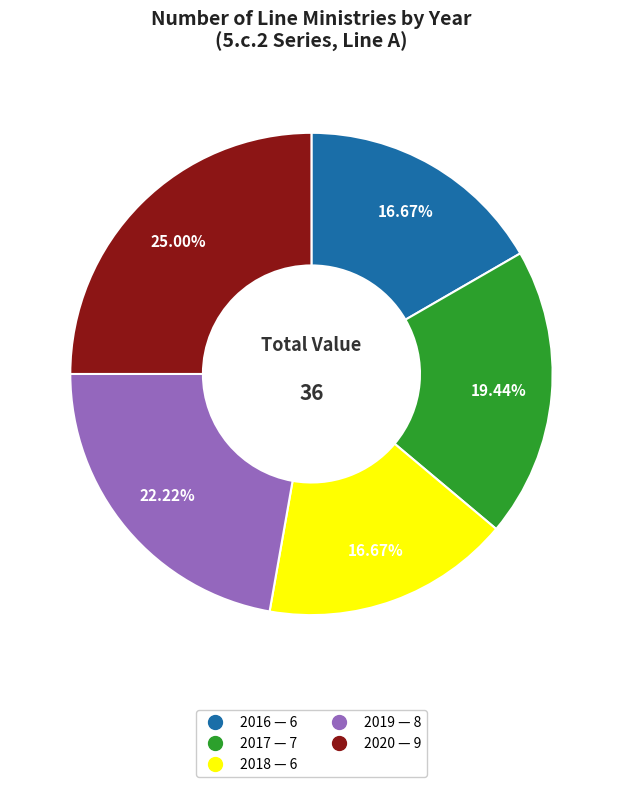

To the nearest percent, what is the average slice percentage?

20%